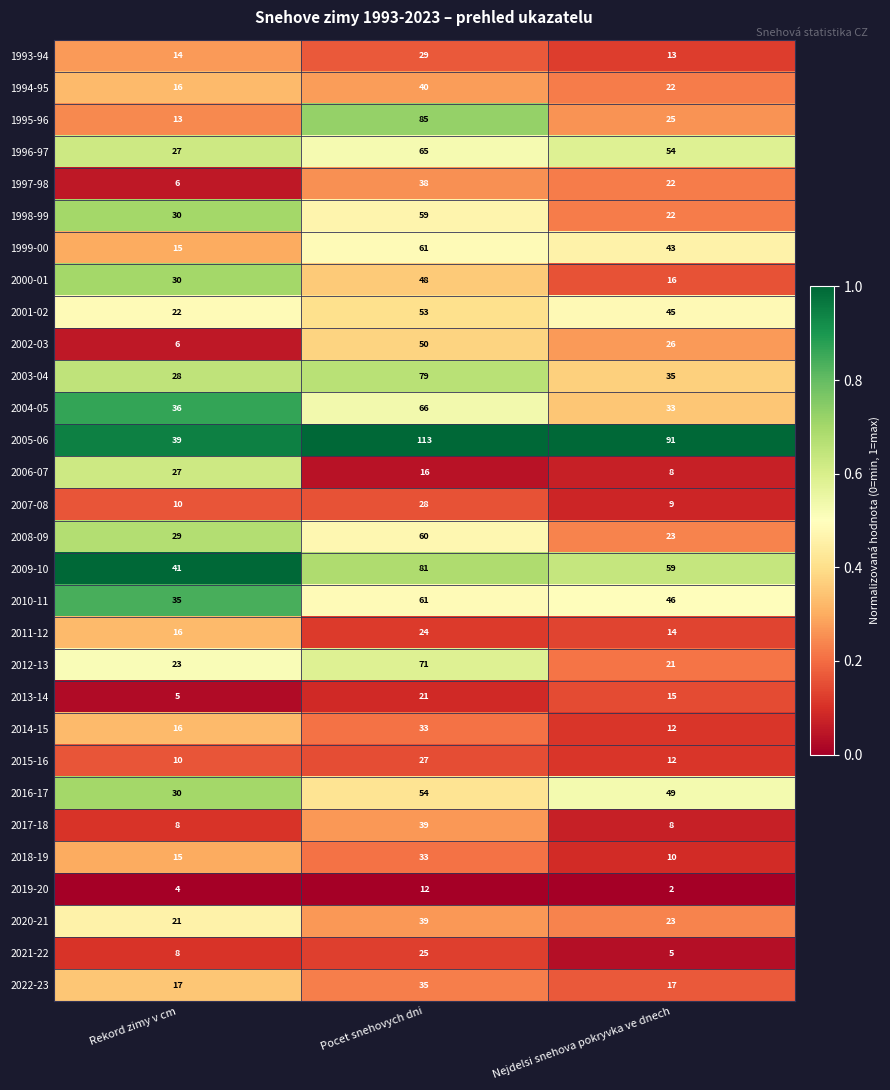

Which series has the widest spread of values?

2005-06